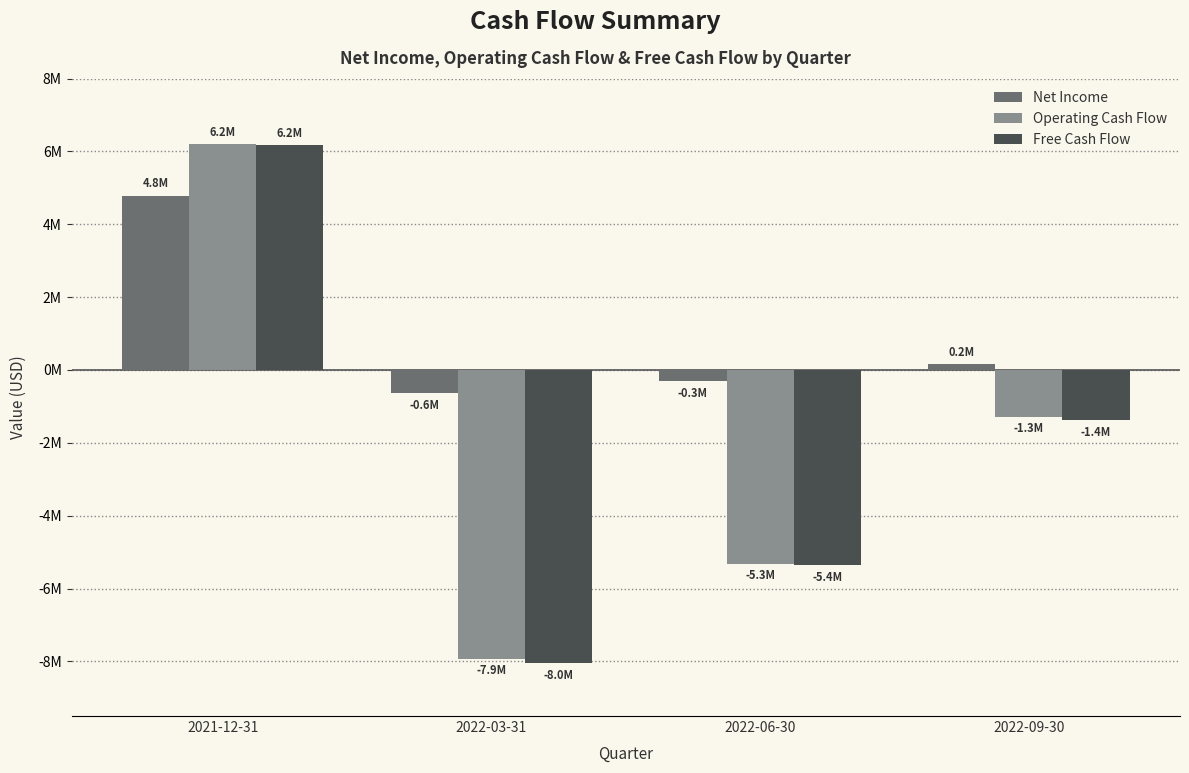

What are all the series names shown in the legend?

Net Income, Operating Cash Flow, Free Cash Flow